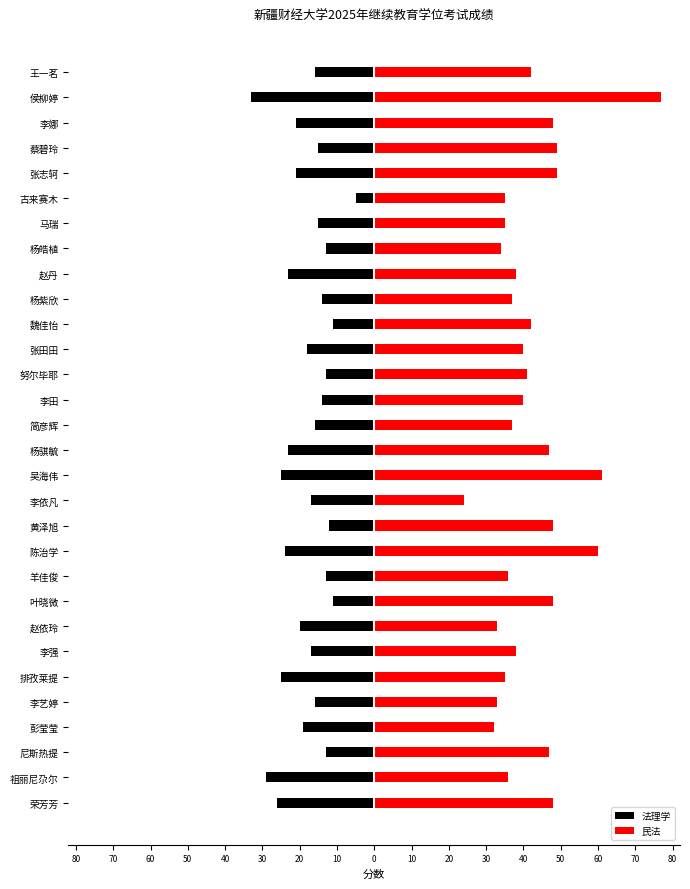

What is the value of the 民法 bar at the 23rd from the left?

34